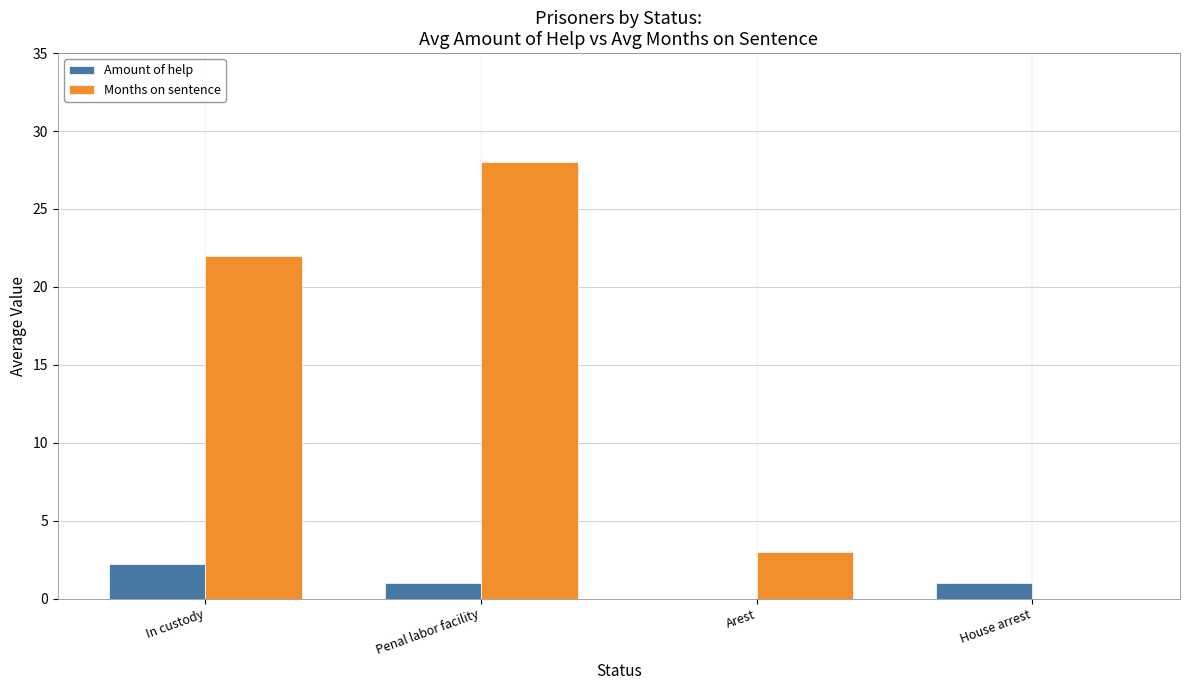

Where is Months on sentence nearest to the value 14?

In custody